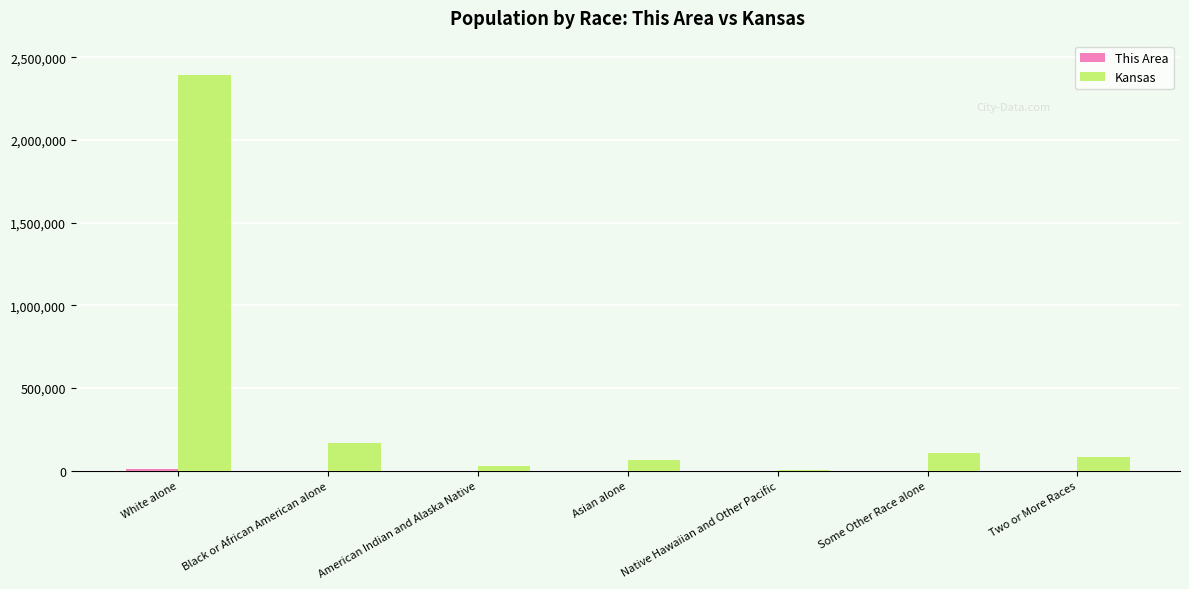

Which series has the largest total across all categories?

Kansas